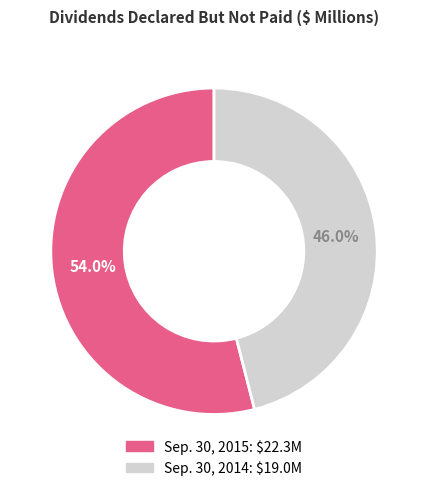

To the nearest percent, what is the difference between the Sep. 30, 2014 and Sep. 30, 2015 slice percentages?

8%